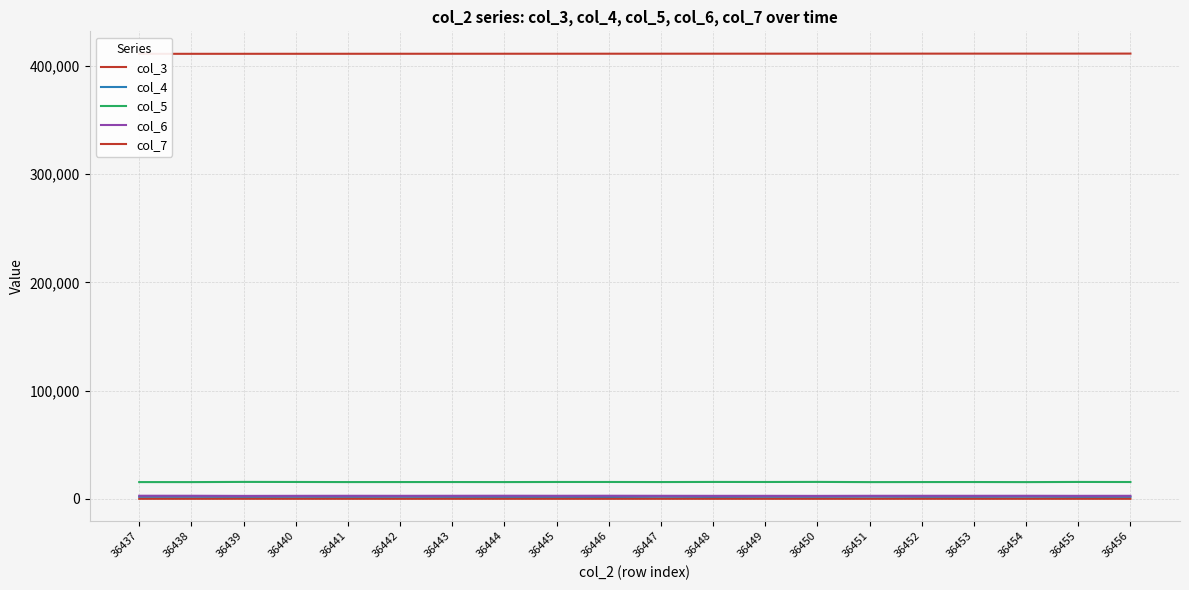

How many series are shown in this chart?

5